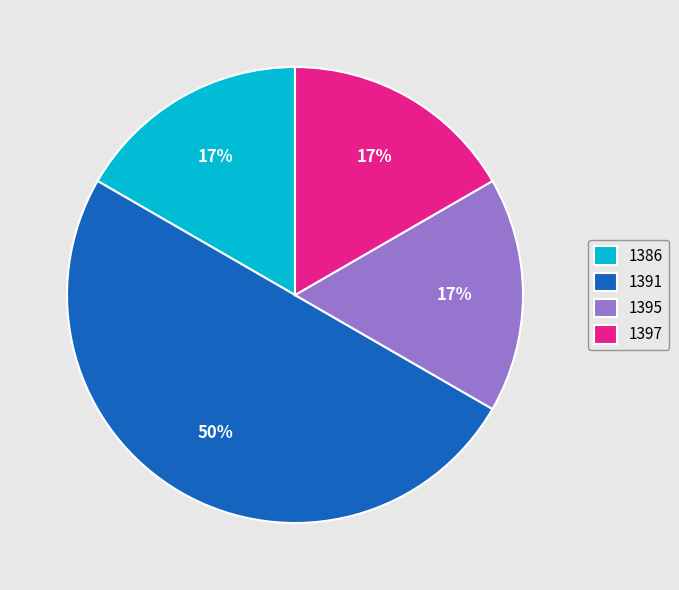

True or false: 1391 accounts for 43% of the total.

False